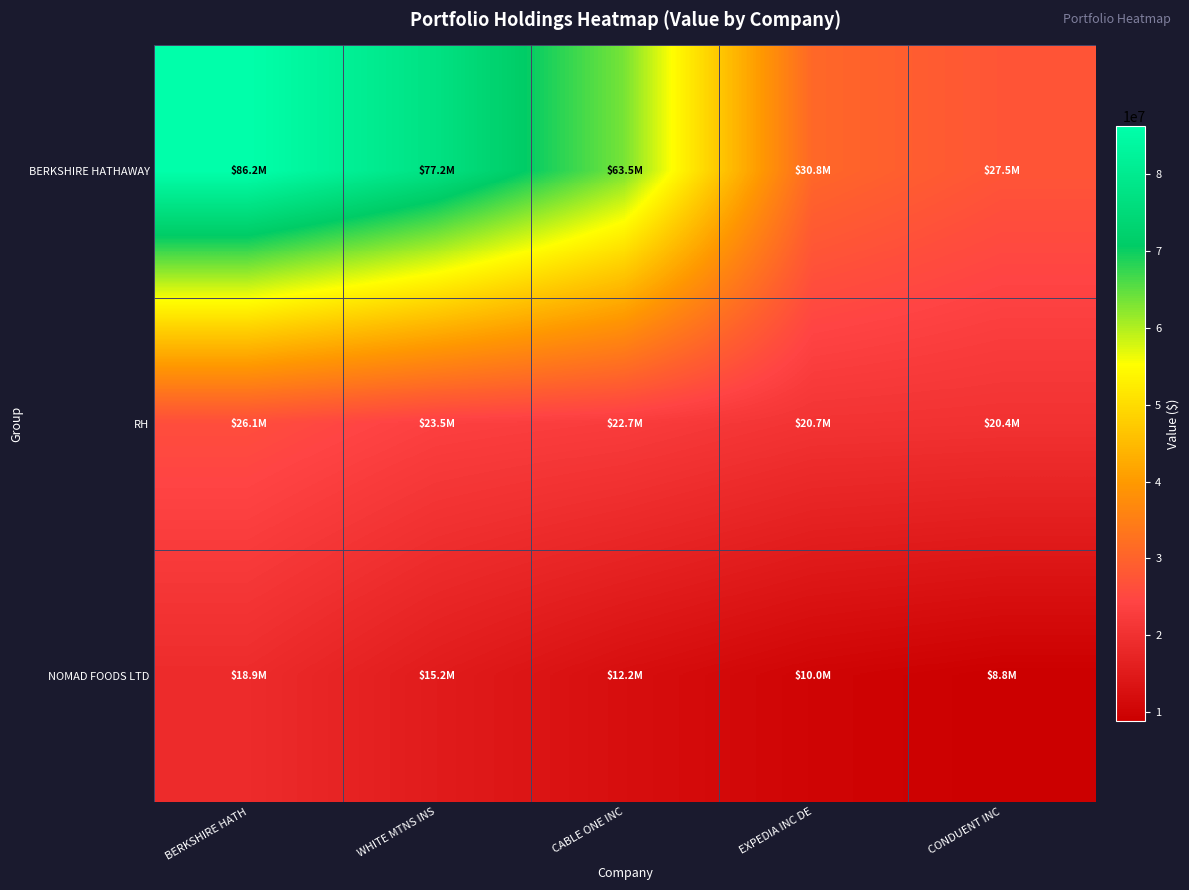

Rank the series by their average value, from highest to lowest.

BERKSHIRE HATHAWAY, RH, NOMAD FOODS LTD